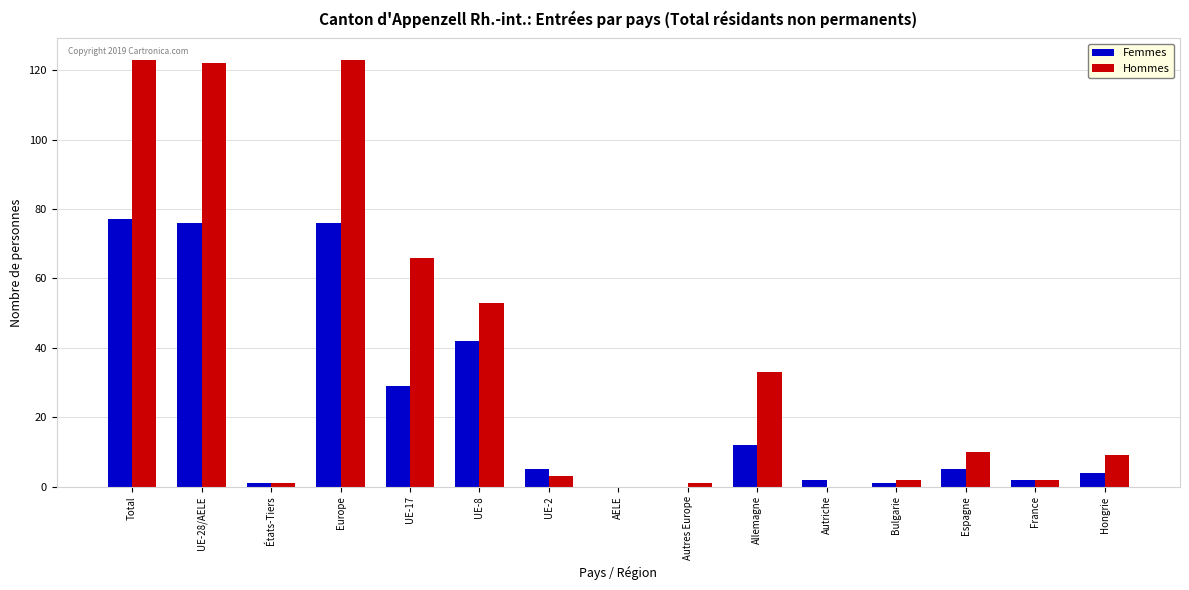

True or false: Femmes has a value of 39 at Total.

False